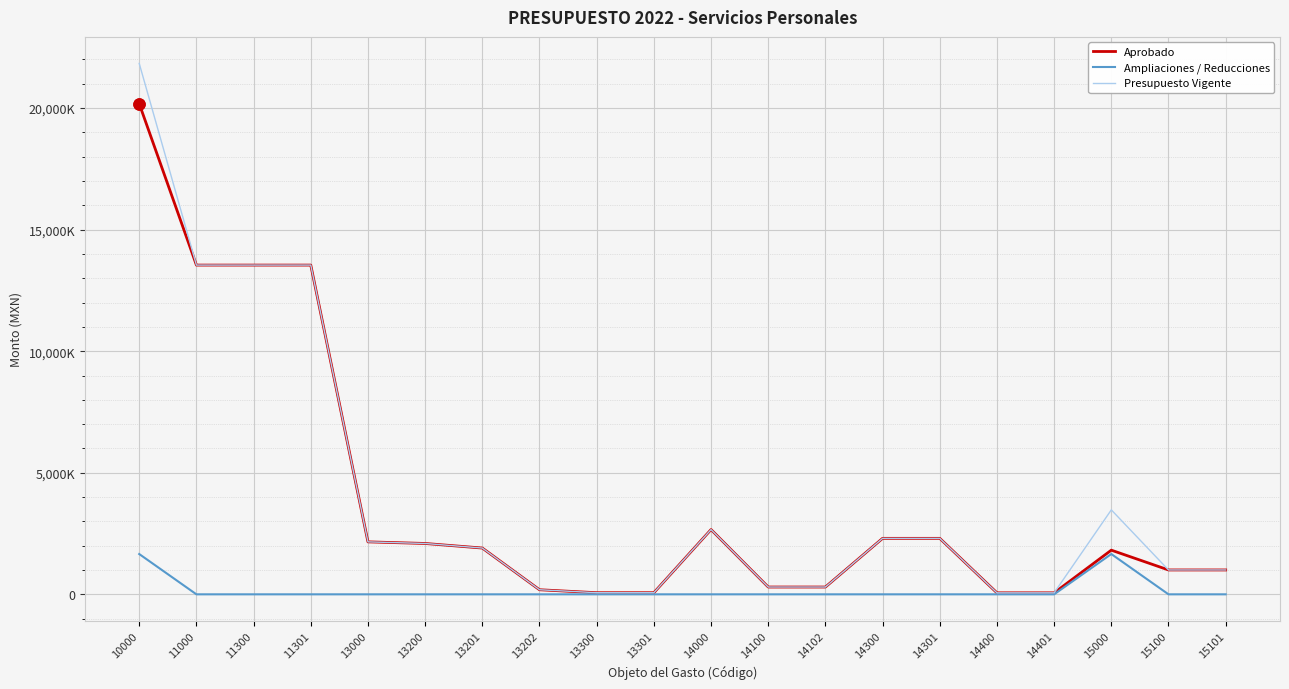

Does the chart have visible grid lines?

Yes